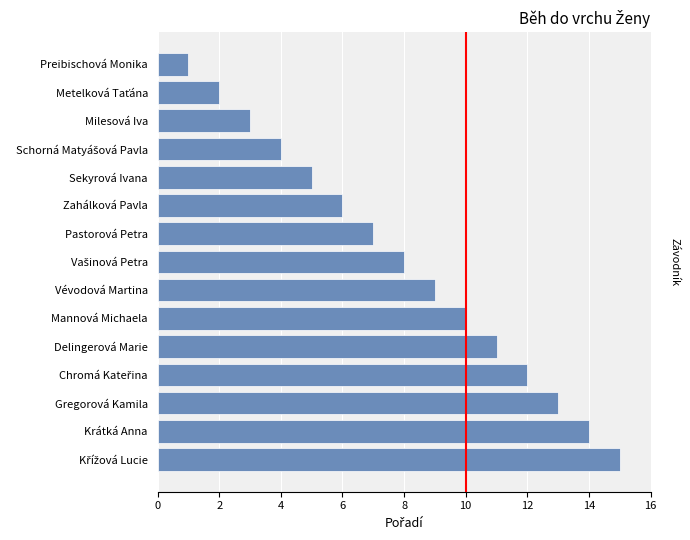

Does the chart contain any negative values?

No